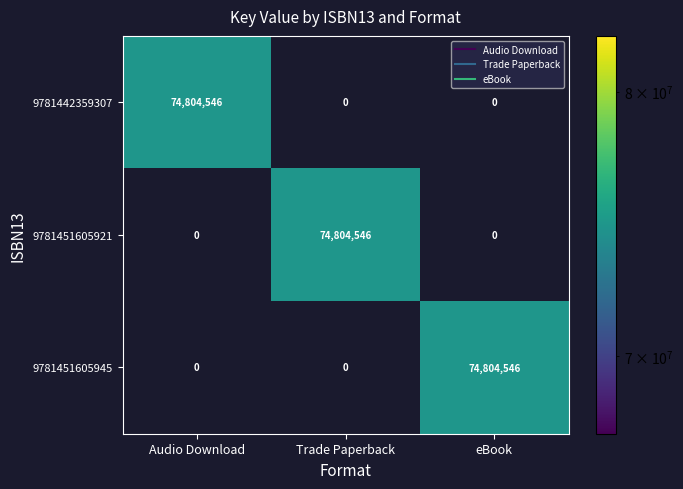

Reading left to right, extract all data points from this chart.

9781442359307: Audio Download=74804546	Trade Paperback=0	eBook=0
9781451605921: Audio Download=0	Trade Paperback=74804546	eBook=0
9781451605945: Audio Download=0	Trade Paperback=0	eBook=74804546